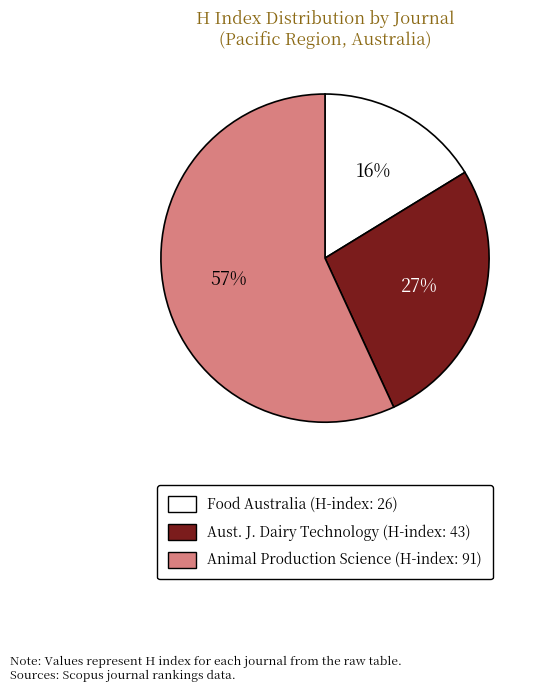

How many segments does this pie chart have?

3